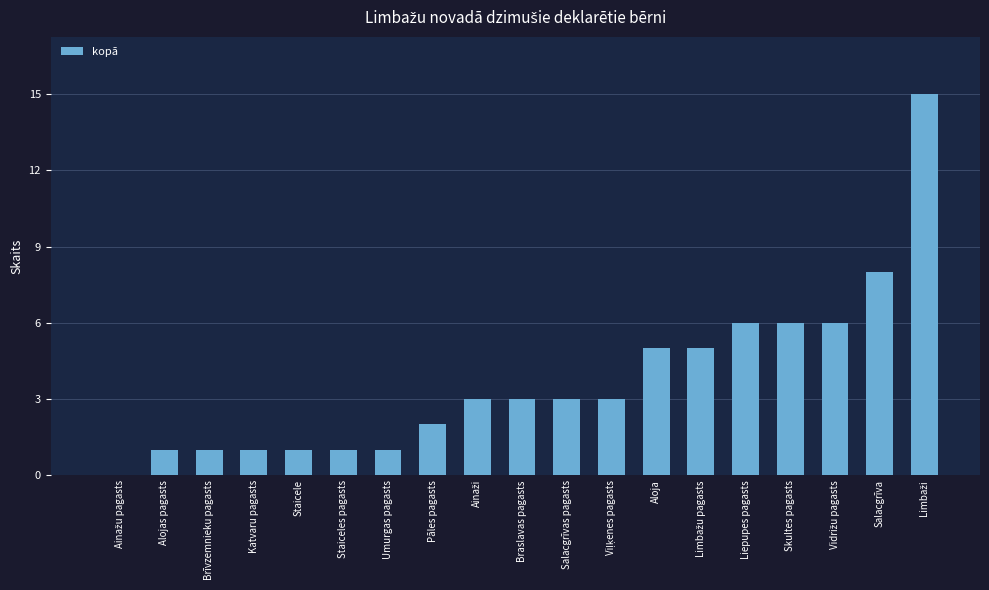

At which label is the value closest to 7?

Liepupes pagasts